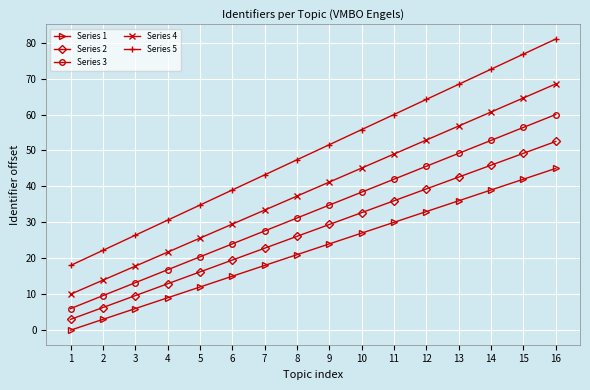

Reading left to right, extract all data points from this chart.

Series 1: 1=0.0	2=3.0	3=6.0	4=9.0	5=12.0	6=15.0	7=18.0	8=21.0	9=24.0	10=27.0	11=30.0	12=33.0	13=36.0	14=39.0	15=42.0	16=45.0
Series 2: 1=3.0	2=6.3	3=9.6	4=12.9	5=16.2	6=19.5	7=22.8	8=26.1	9=29.4	10=32.7	11=36.0	12=39.3	13=42.6	14=45.9	15=49.2	16=52.5
Series 3: 1=6.0	2=9.6	3=13.2	4=16.8	5=20.4	6=24.0	7=27.6	8=31.2	9=34.8	10=38.4	11=42.0	12=45.6	13=49.2	14=52.8	15=56.4	16=60.0
Series 4: 1=10.0	2=13.9	3=17.8	4=21.7	5=25.6	6=29.5	7=33.4	8=37.3	9=41.2	10=45.1	11=49.0	12=52.9	13=56.8	14=60.7	15=64.6	16=68.5
Series 5: 1=18.0	2=22.2	3=26.4	4=30.6	5=34.8	6=39.0	7=43.2	8=47.4	9=51.6	10=55.8	11=60.0	12=64.2	13=68.4	14=72.6	15=76.8	16=81.0